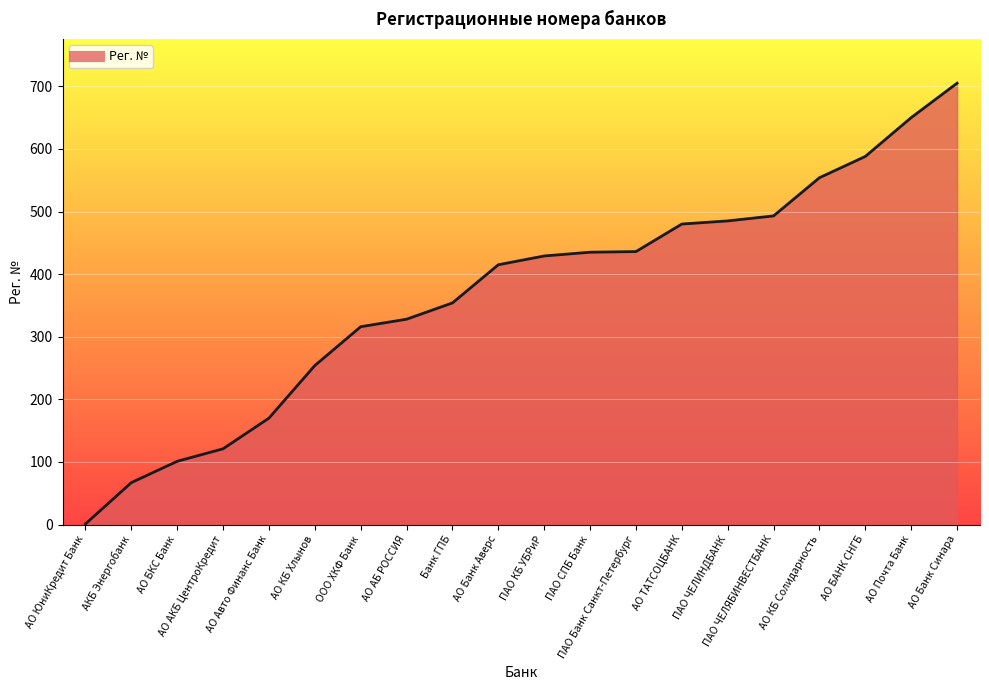

At which category does the chart reach its minimum across all series?

АО ЮниКредит Банк